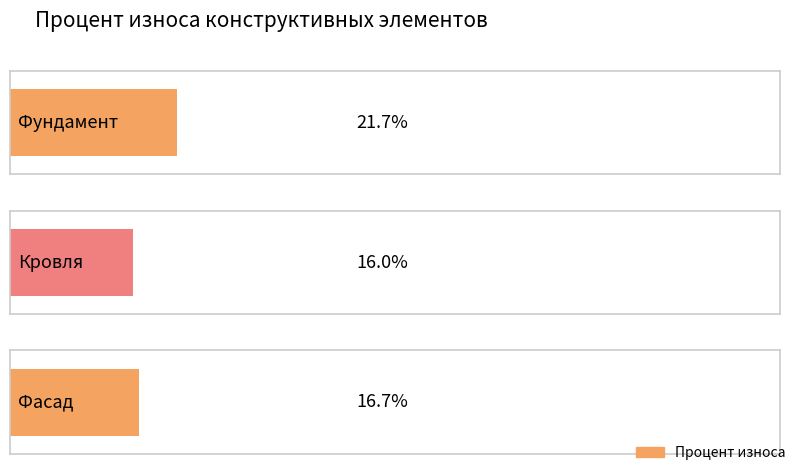

Reading right to left, list all the values displayed in this chart.

16.7	16.0	21.7